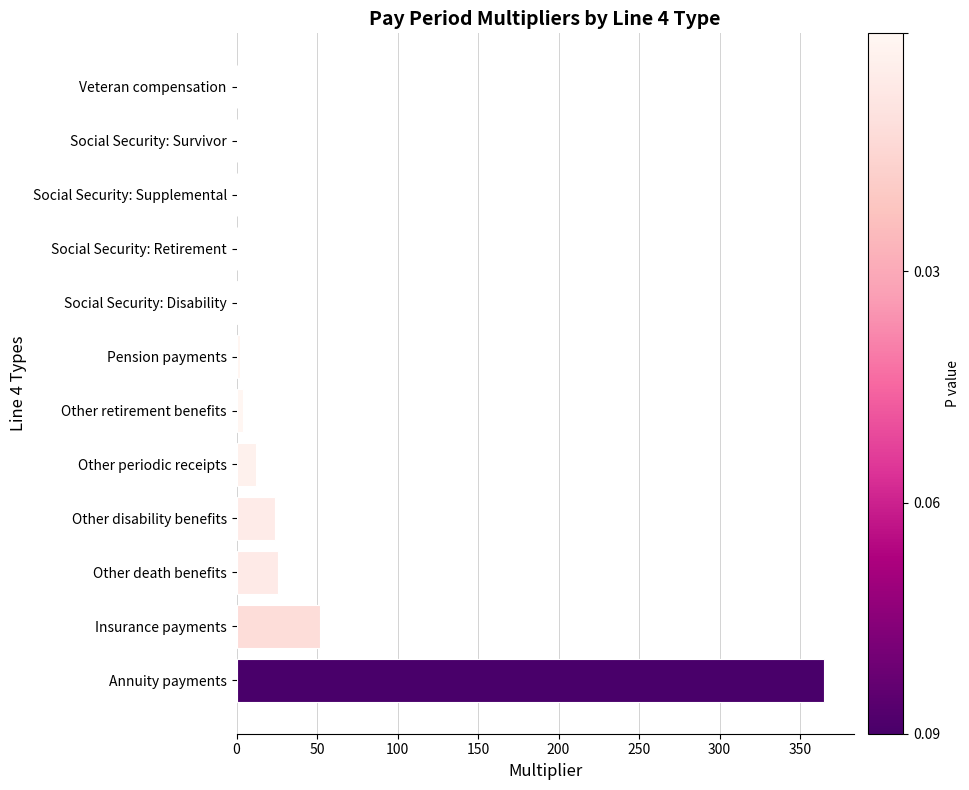

Is it true that the value at Insurance payments is 52?

True